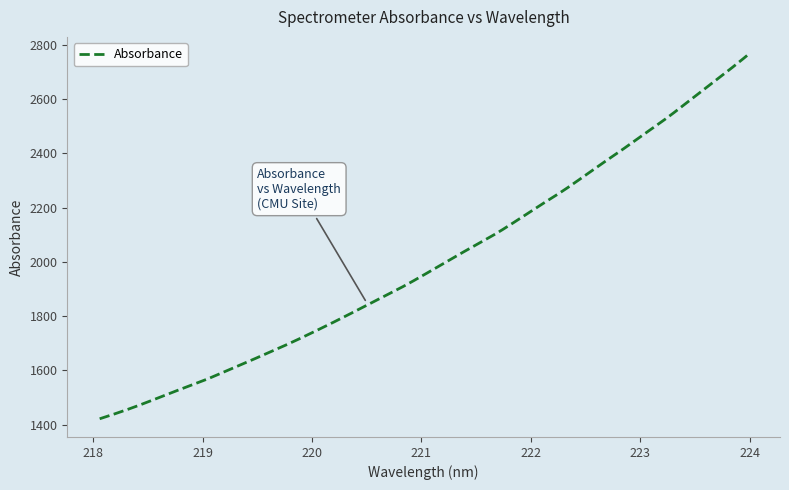

What is the difference between the maximum and minimum values?

1341.1